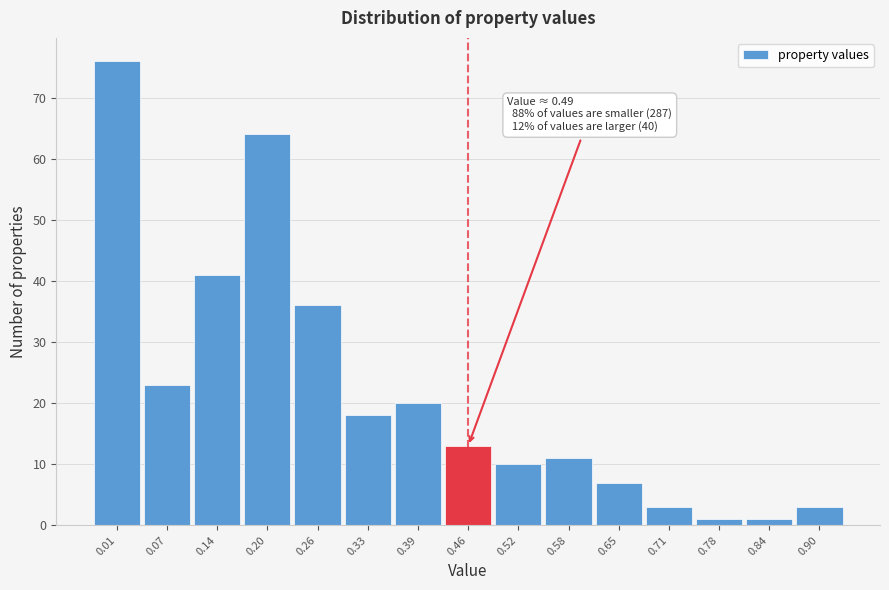

Reading right to left, list all the values displayed in this chart.

3	1	1	3	7	11	10	13	20	18	36	64	41	23	76